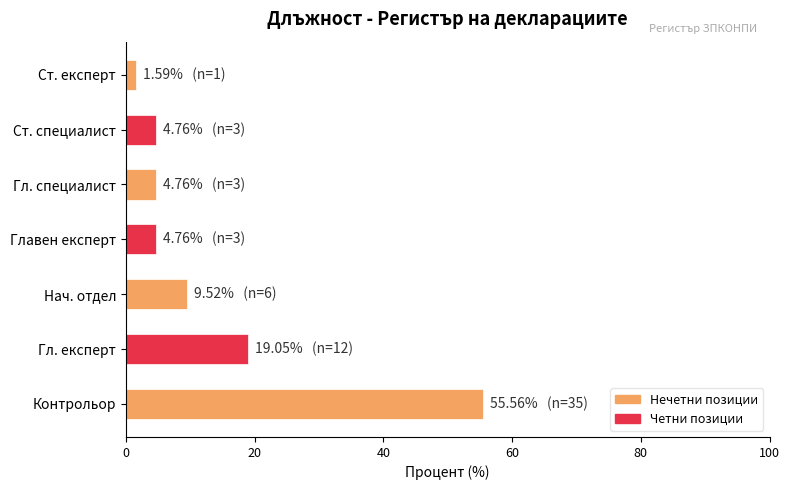

What is the average value?

14.3